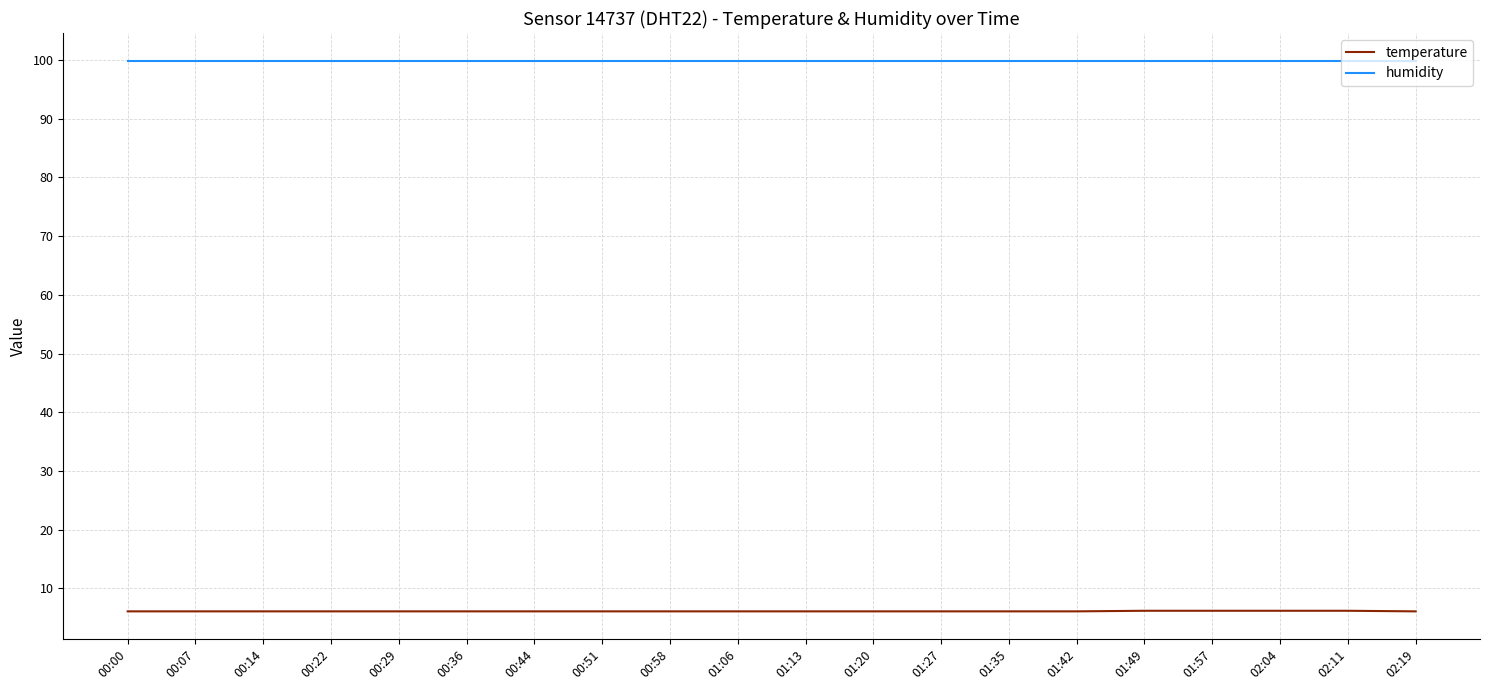

True or false: humidity and temperature intersect in this chart.

False